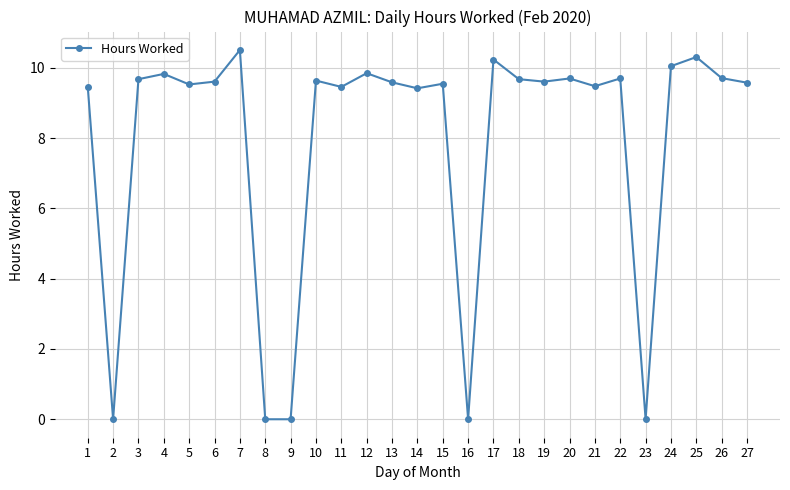

What is the value of the 25th point from the left?

10.3